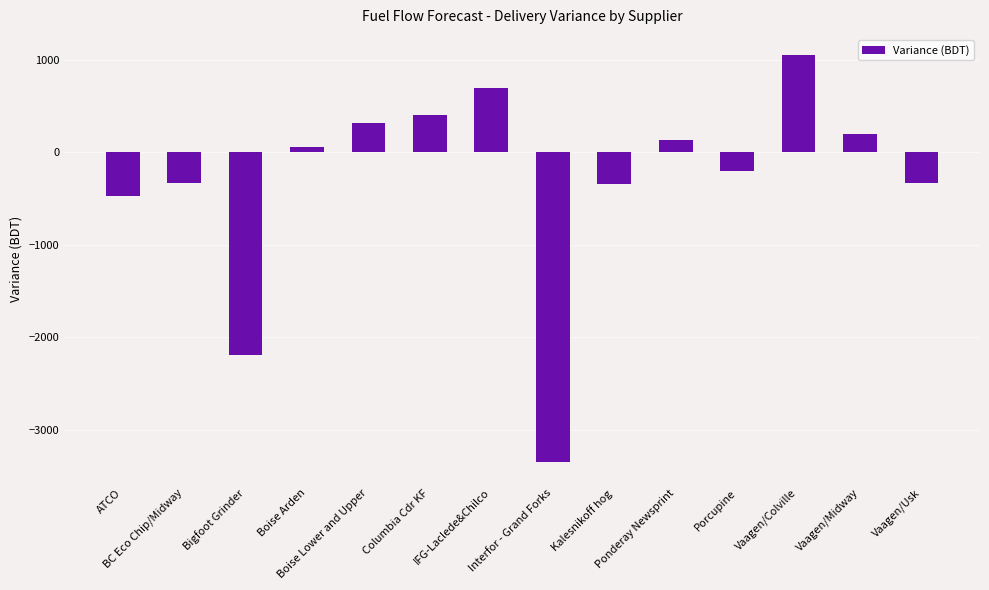

What is the average value?

-311